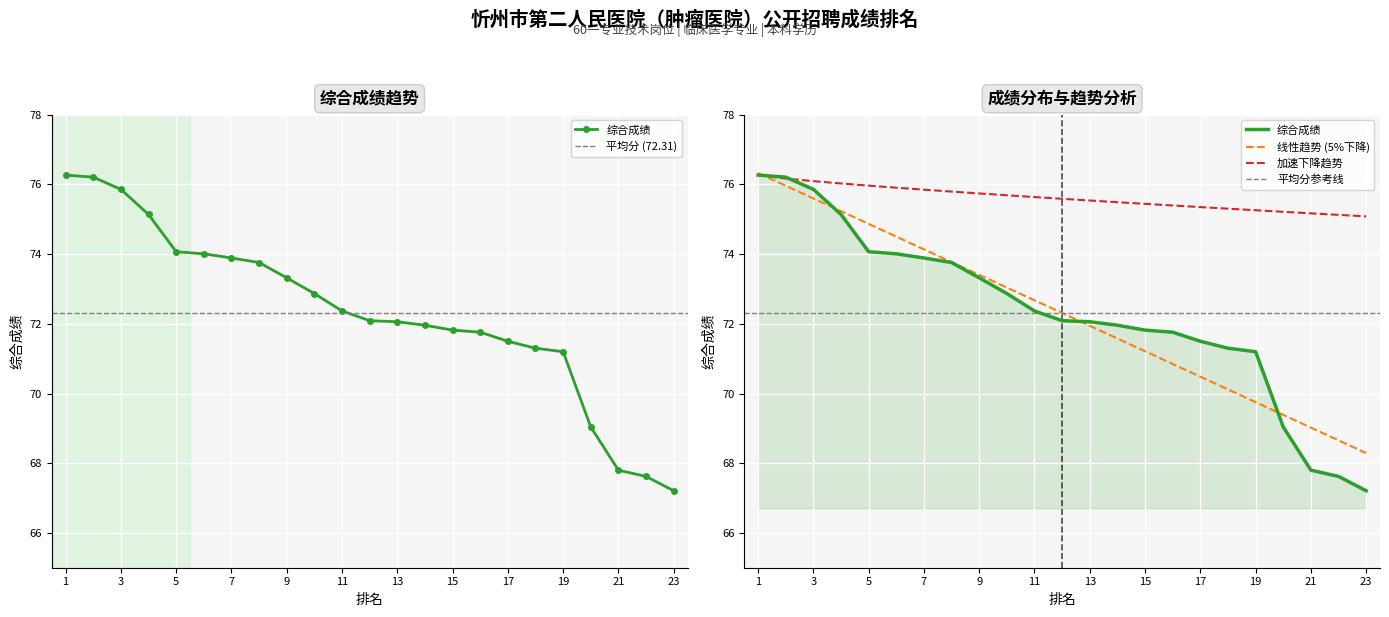

The 综合成绩 series shows 128.1 at 18. True or false?

False